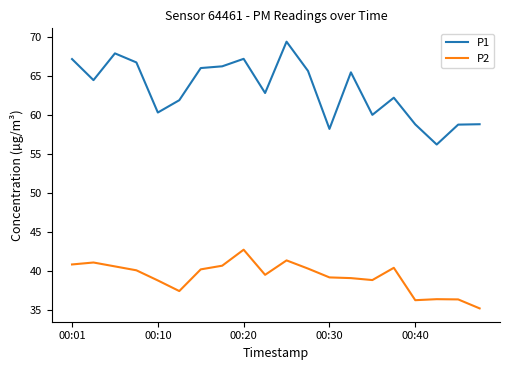

List the series in order of their overall mean, highest first.

P1, P2